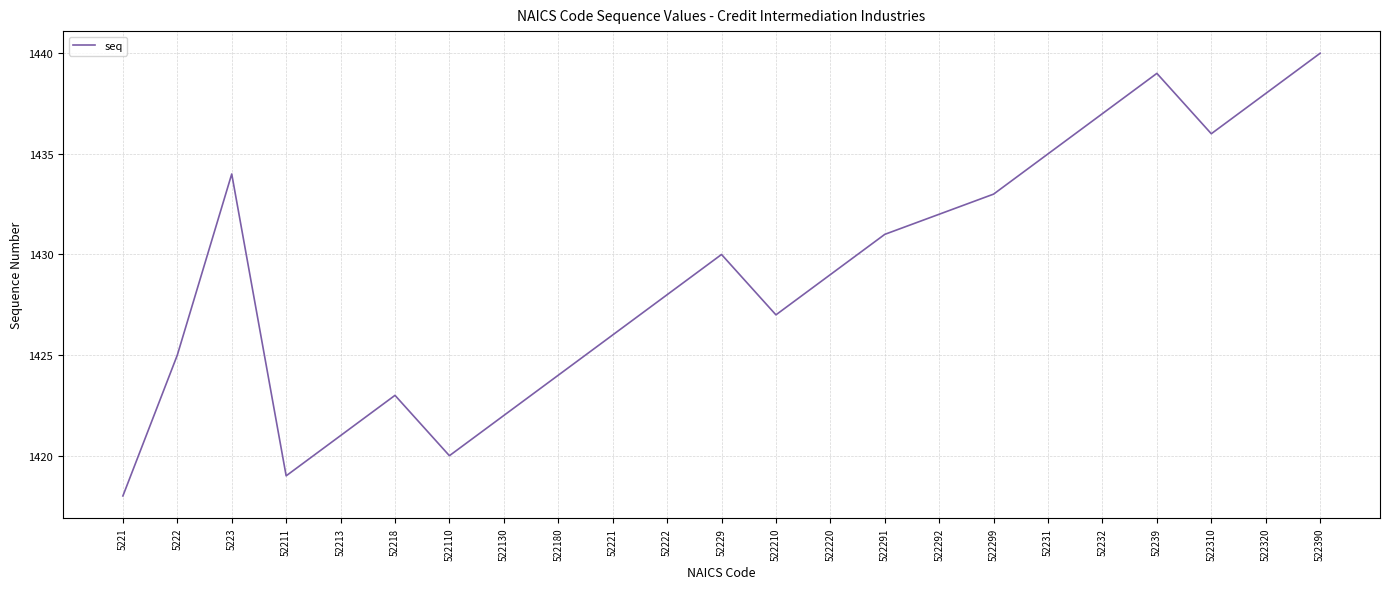

Reading left to right, transcribe all the data shown in this chart.

1418	1425	1434	1419	1421	1423	1420	1422	1424	1426	1428	1430	1427	1429	1431	1432	1433	1435	1437	1439	1436	1438	1440